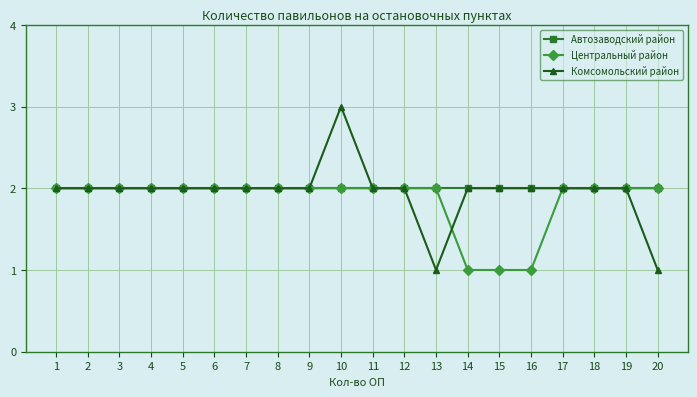

What are all the series names shown in the legend?

Автозаводский район, Центральный район, Комсомольский район